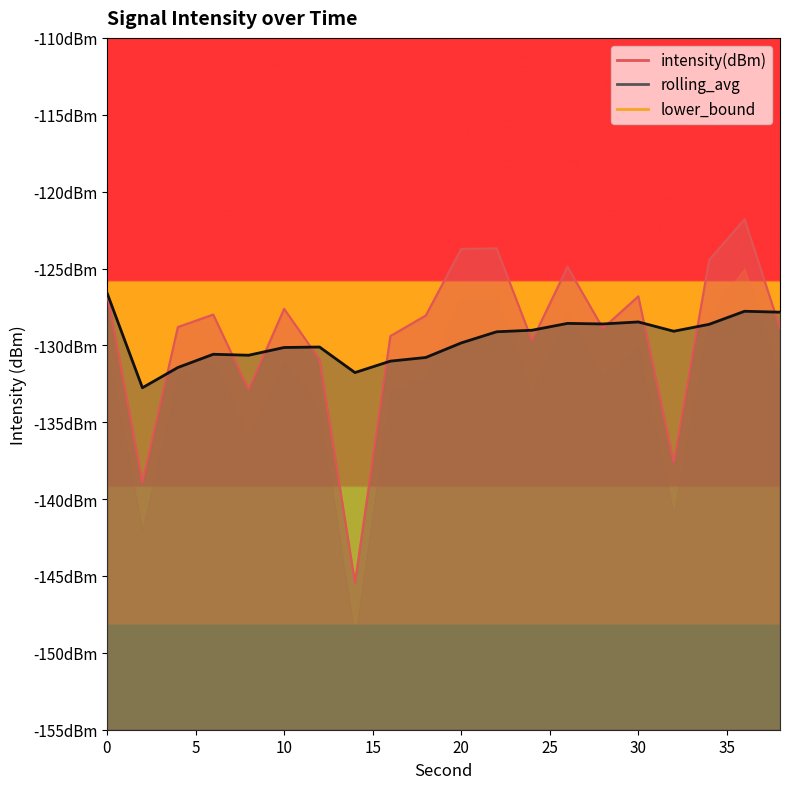

How many categories are shown in the chart?

20